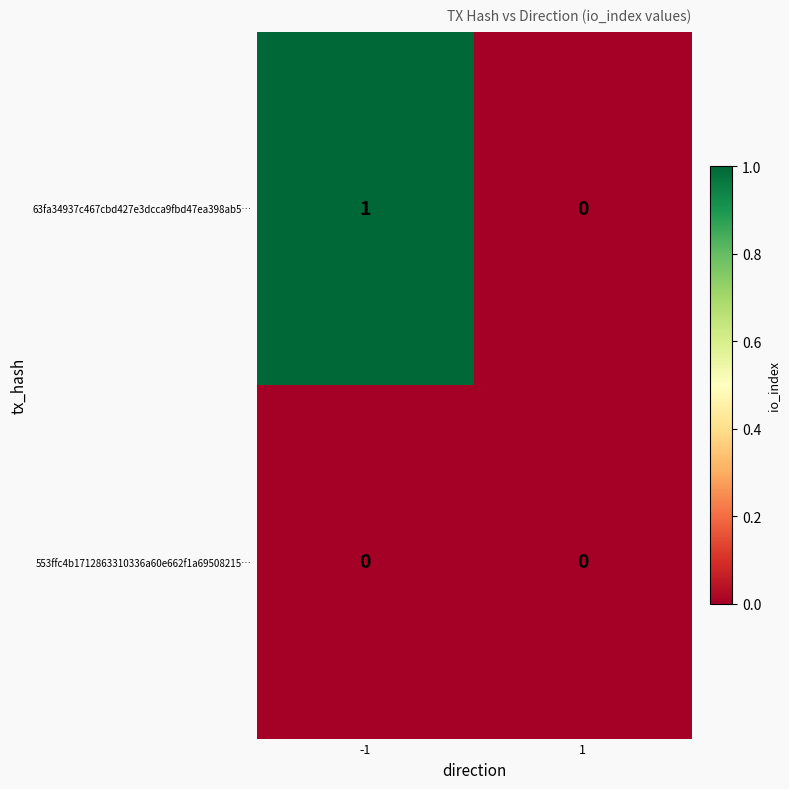

How many distinct data groups are displayed?

2